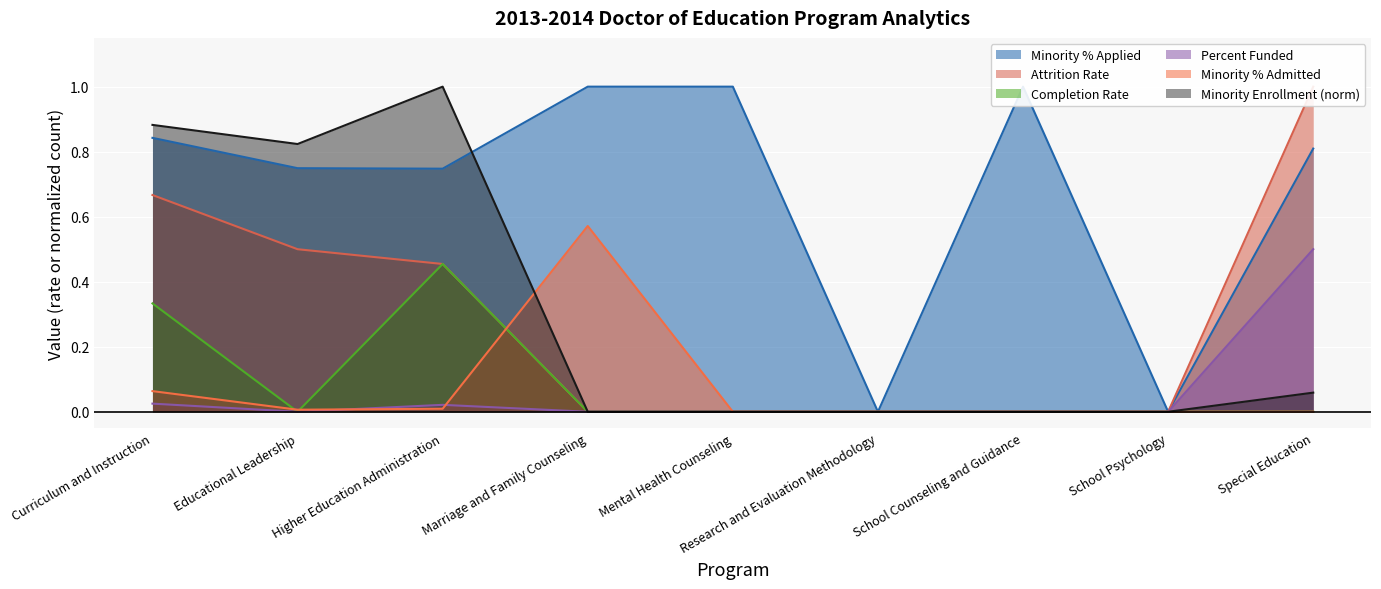

Which category has the highest value in the Percent Funded series?

Special Education